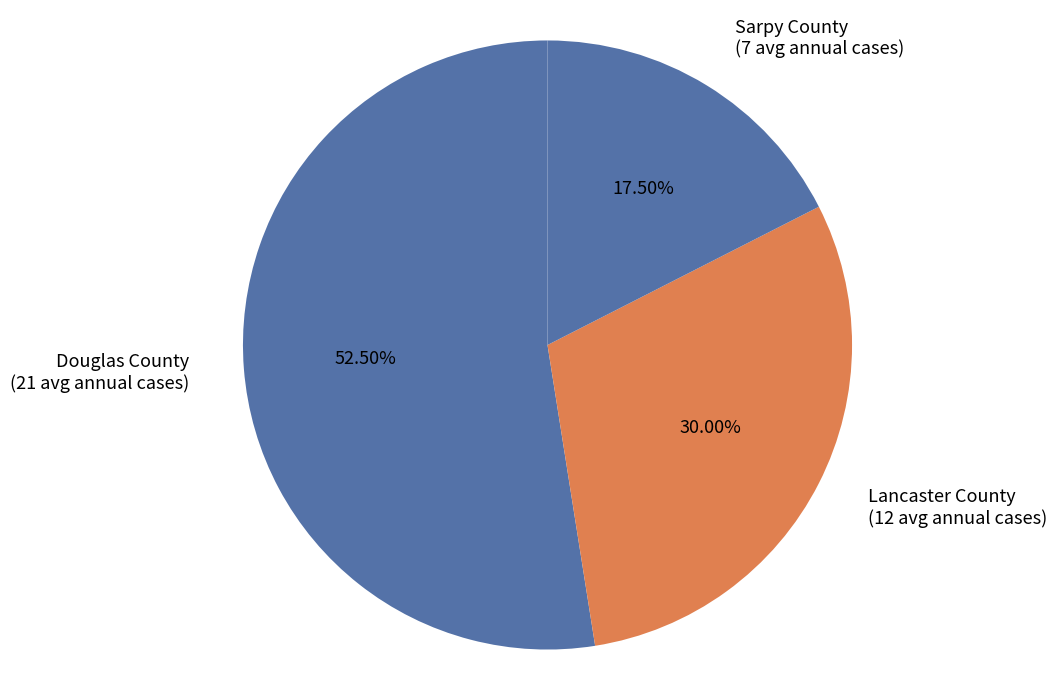

Does Lancaster County account for over 50% of the chart?

No